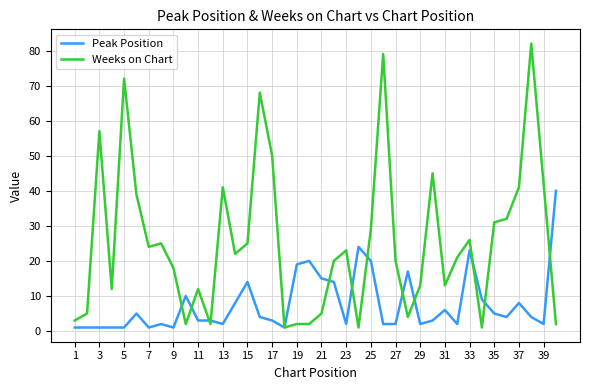

Which series has the largest range (max minus min)?

Weeks on Chart